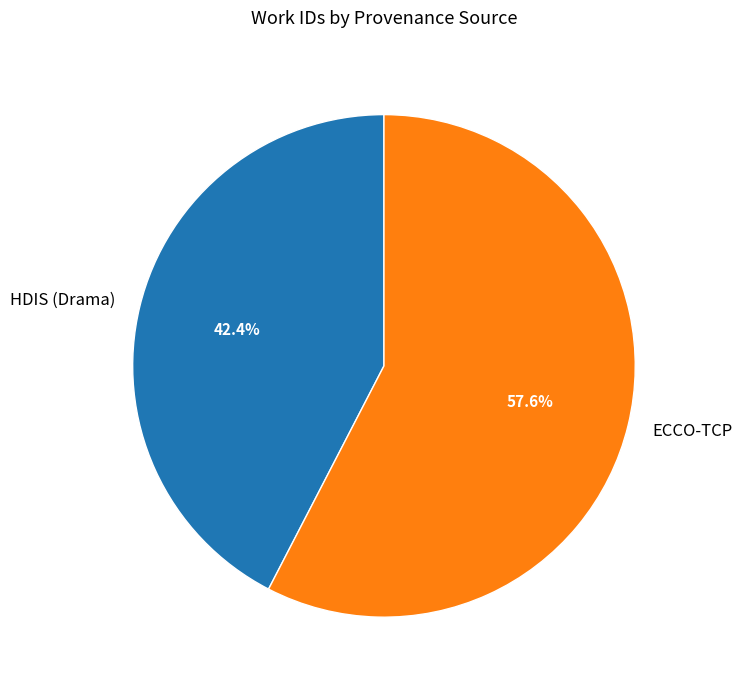

Rank the categories by value from lowest to highest.

HDIS (Drama), ECCO-TCP